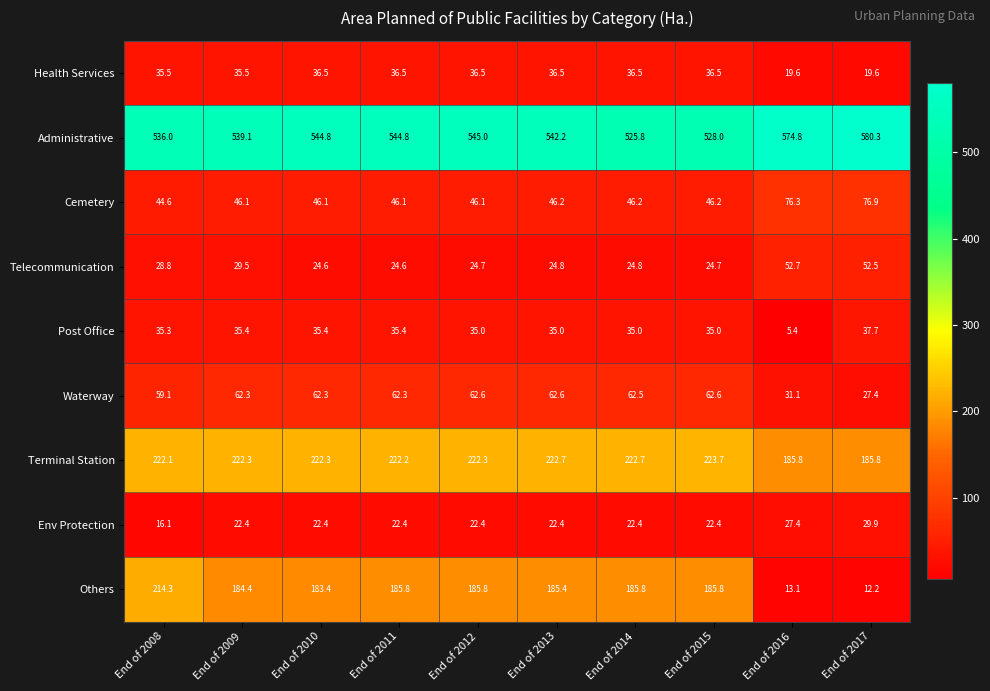

Which series has the widest spread of values?

Others